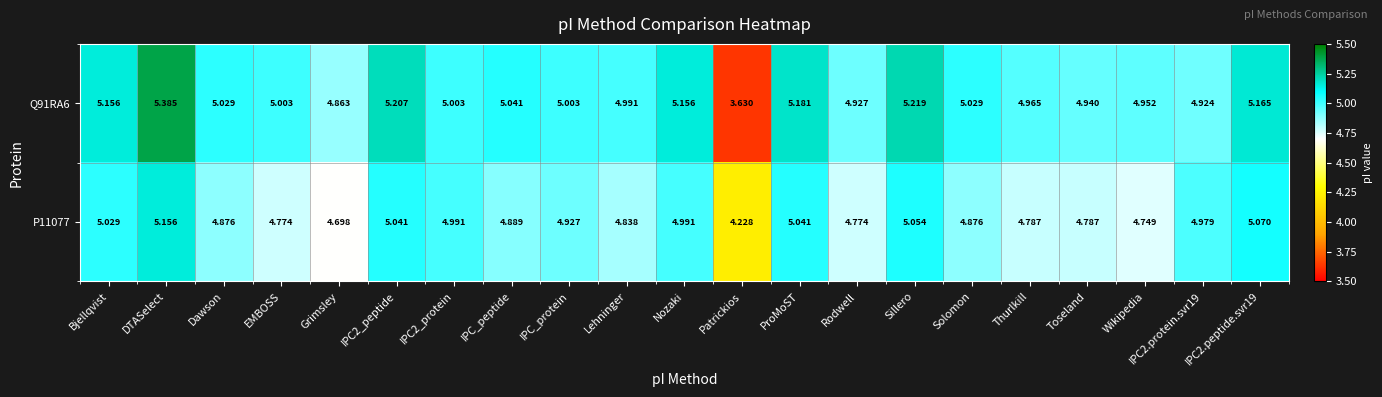

Rank the series by their average value, from highest to lowest.

Q91RA6, P11077